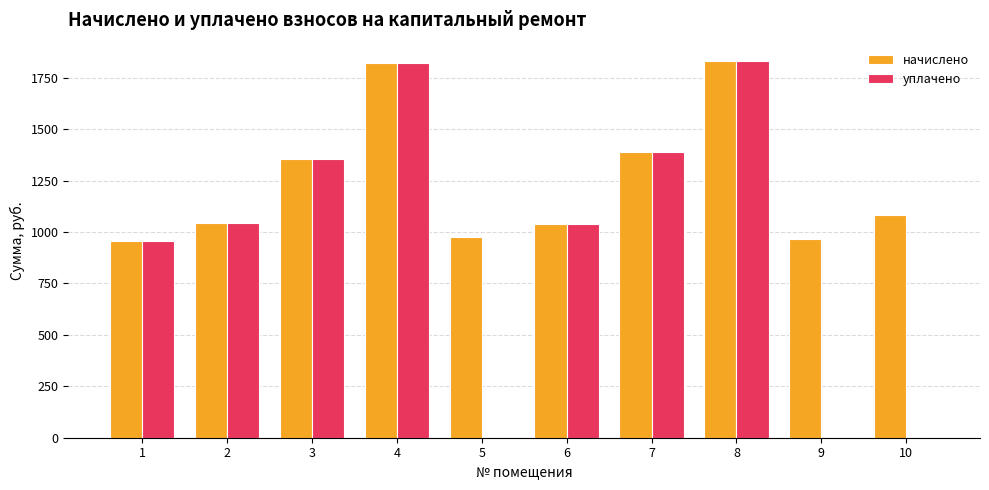

What is the total value across all series at 5?

973.1